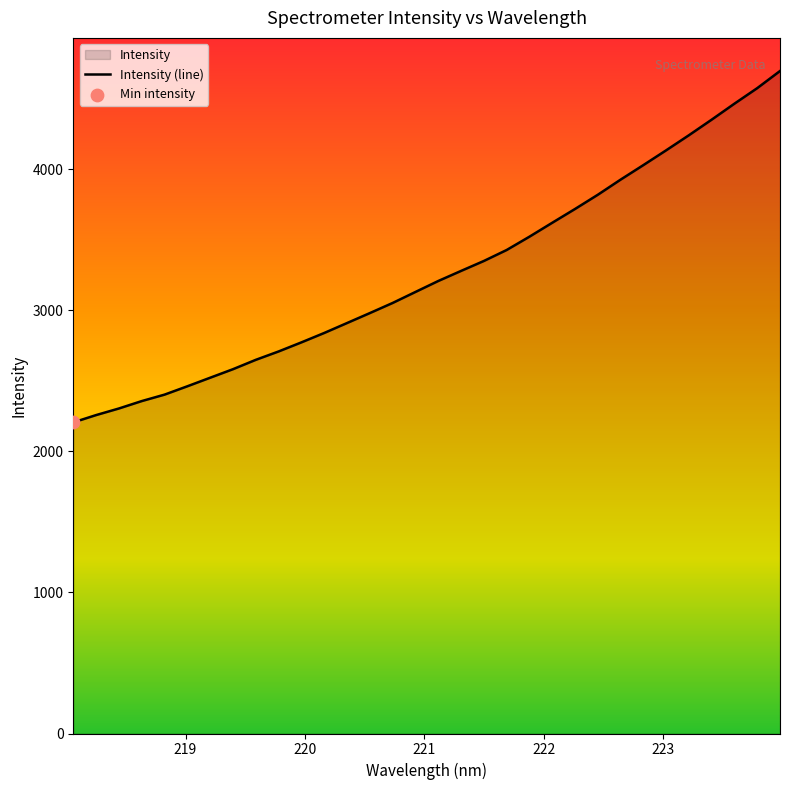

What is the maximum value shown in the chart?

4697.4